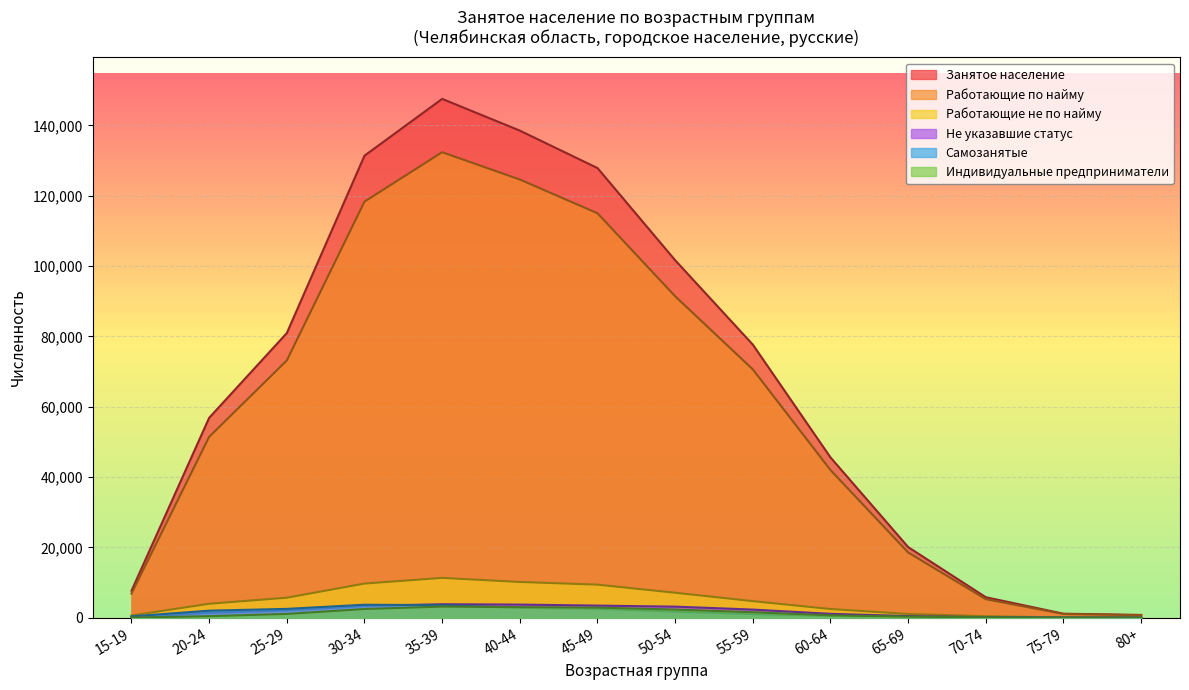

Reading left to right, what are all the values shown in this chart?

Занятое население: 15-19=7669	20-24=56834	25-29=80931	30-34=131365	35-39=147515	40-44=138493	45-49=127850	50-54=101634	55-59=77641	60-64=45572	65-69=20080	70-74=5827	75-79=1144	80+=797
Работающие по найму: 15-19=6877	20-24=51431	25-29=73148	30-34=118308	35-39=132350	40-44=124588	45-49=114998	50-54=91385	55-59=70607	60-64=41988	65-69=18542	70-74=5272	75-79=1053	80+=702
Работающие не по найму: 15-19=628	20-24=3967	25-29=5690	30-34=9710	35-39=11325	40-44=10166	45-49=9403	50-54=7101	55-59=4718	60-64=2477	65-69=1065	70-74=420	75-79=69	80+=59
Индивидуальные предприниматели: 15-19=47	20-24=438	25-29=1082	30-34=2475	35-39=3166	40-44=2998	45-49=2864	50-54=2324	55-59=1567	60-64=676	65-69=307	70-74=105	75-79=16	80+=9
Самозанятые: 15-19=375	20-24=2005	25-29=2516	30-34=3693	35-39=3567	40-44=2814	45-49=2511	50-54=1744	55-59=1034	60-64=492	65-69=198	70-74=69	75-79=18	80+=11
Не указавшие статус: 15-19=164	20-24=1436	25-29=2093	30-34=3347	35-39=3840	40-44=3739	45-49=3449	50-54=3148	55-59=2316	60-64=1107	65-69=473	70-74=135	75-79=22	80+=36